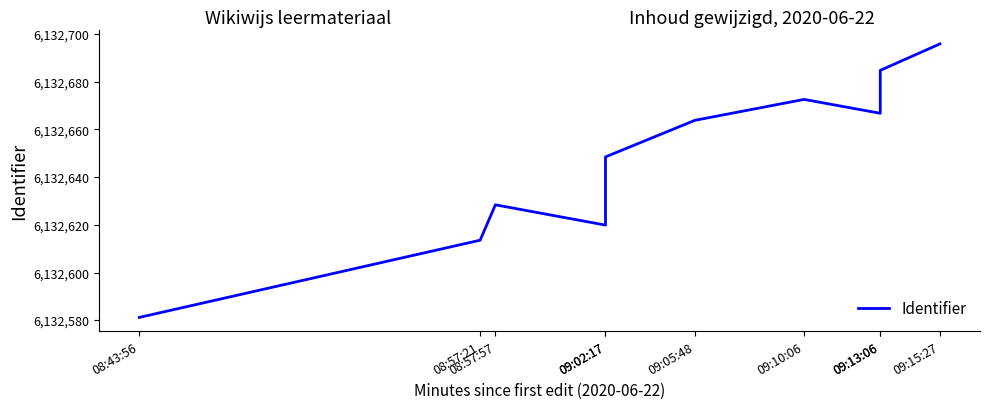

List the labels in order of value, largest first.

09:15:27, 09:13:06, 09:10:06, 09:13:06, 09:05:48, 09:02:17, 08:57:57, 09:02:17, 08:57:21, 08:43:56